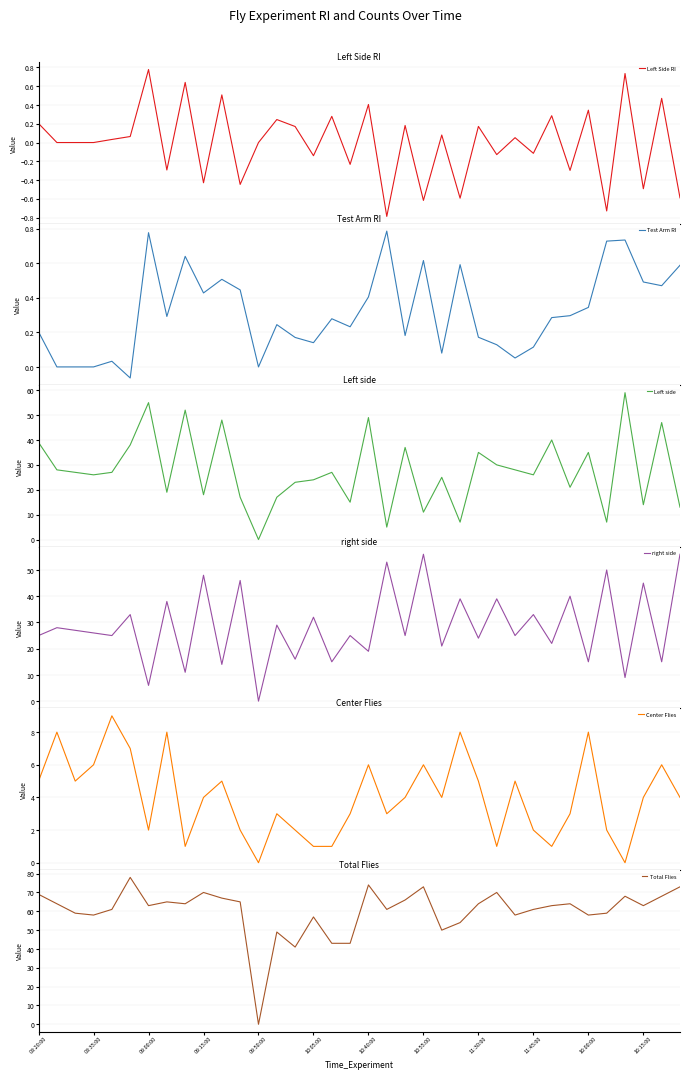

What is the minimum value for Left Side RI?

-0.8